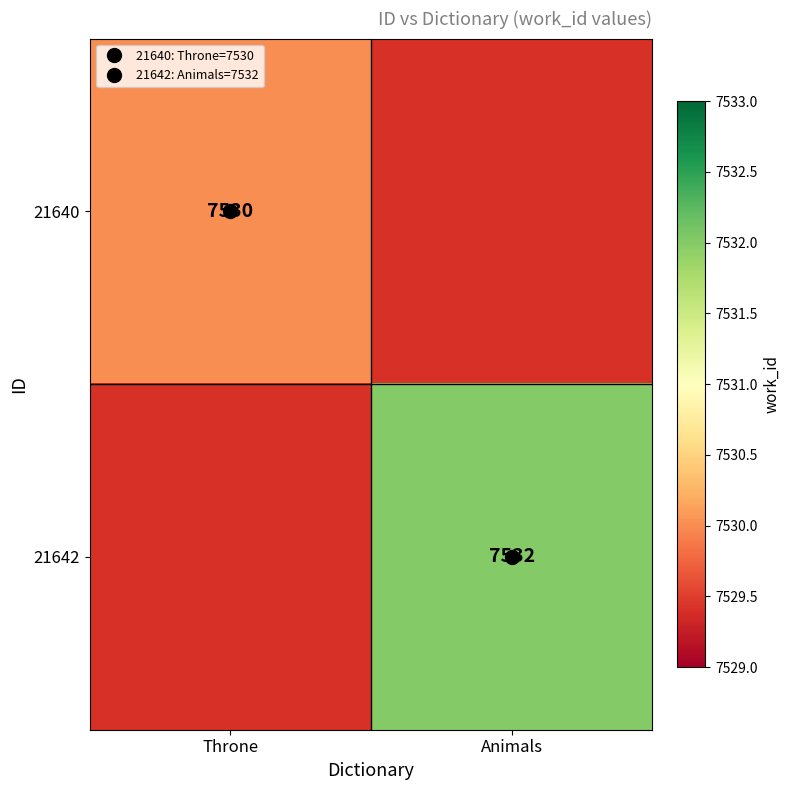

Is the value of 21640 at Animals greater than the value of 21642 at Animals?

No